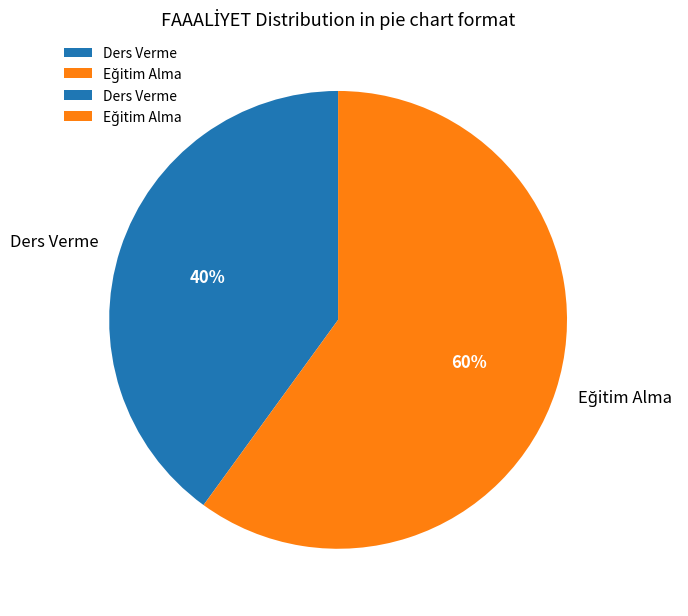

To the nearest percent, what is the average slice percentage?

50%